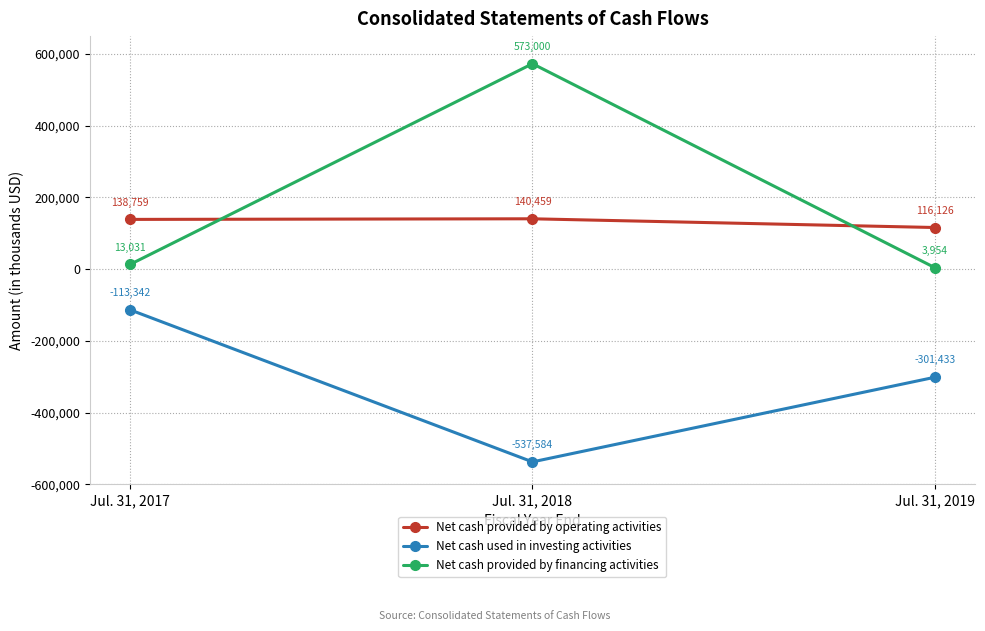

How many lines are shown in the chart?

3